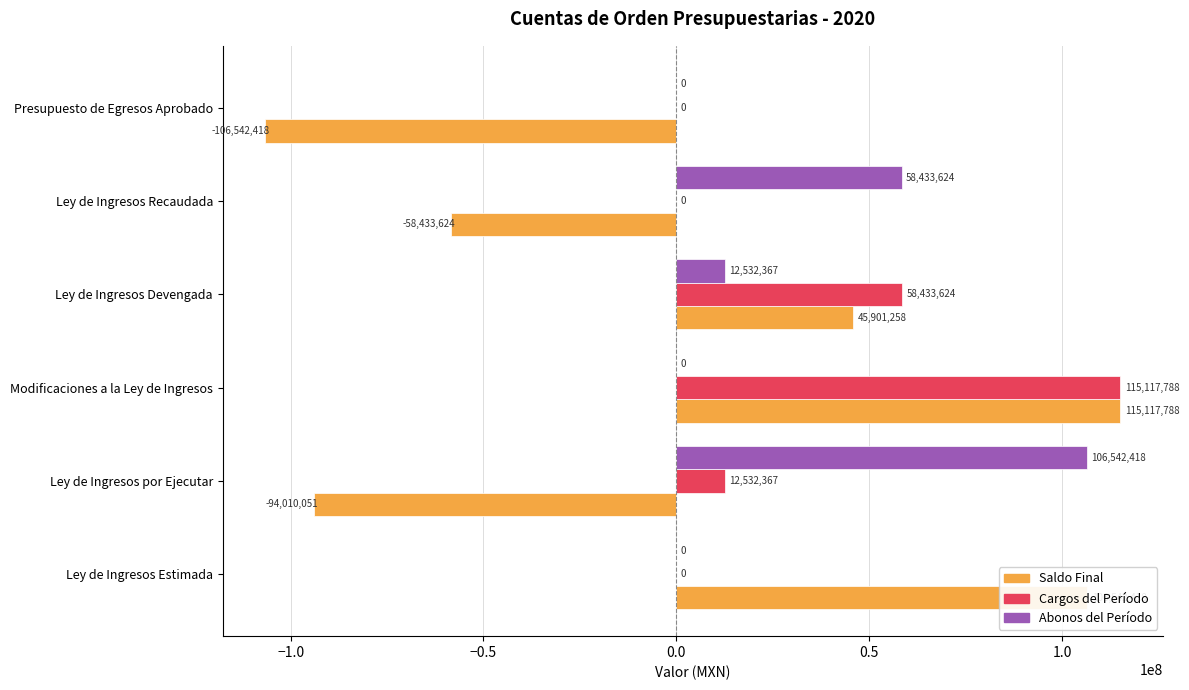

Which category has the highest value across all series?

Modificaciones a la Ley de Ingresos